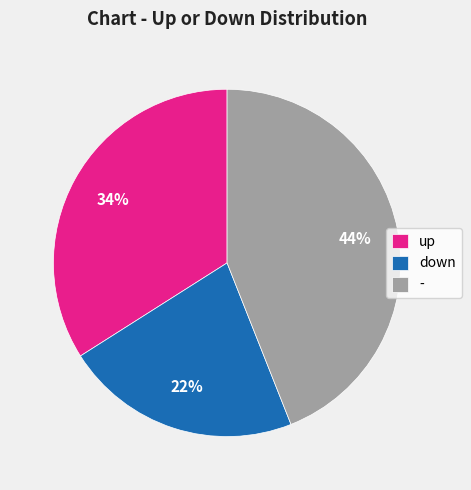

Is the sum of up and down greater than half?

Yes